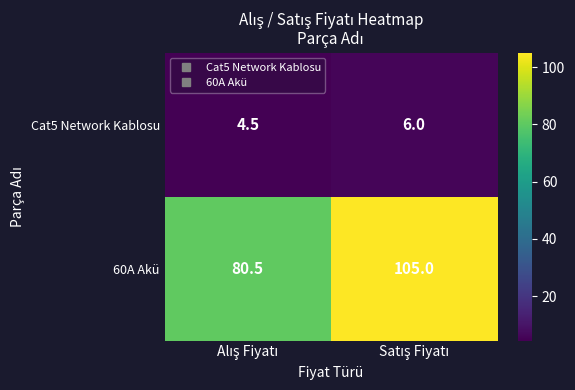

Which series has the largest total across all categories?

60A Akü